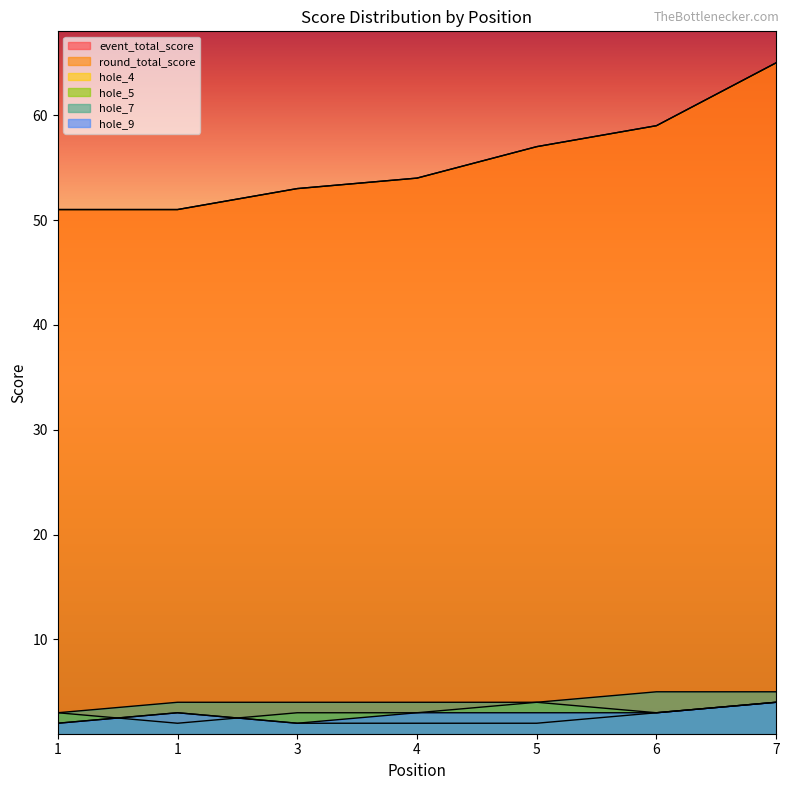

Does the chart display data point markers on the line(s)?

No